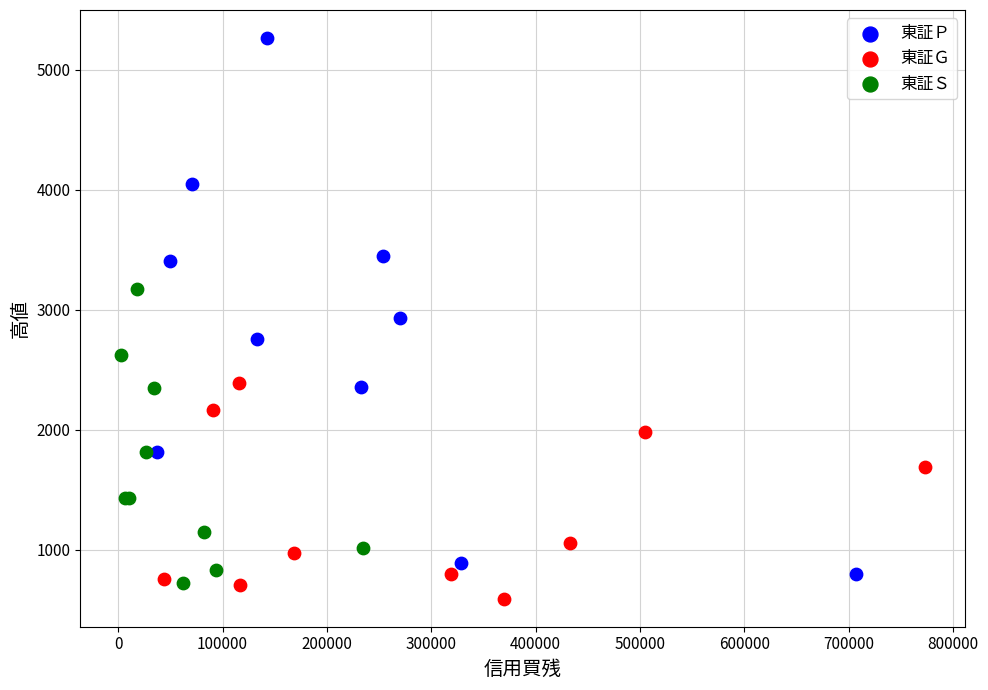

Which series reaches the maximum Y coordinate?

東証Ｐ